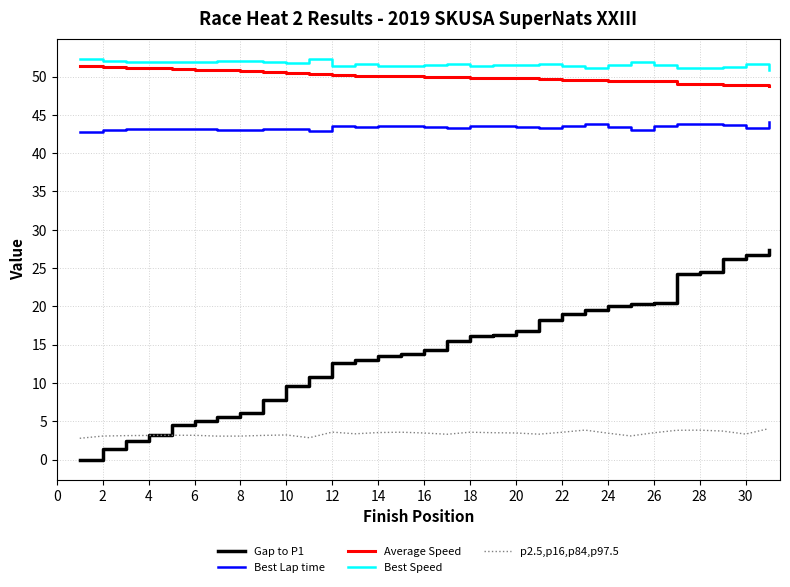

True or false: Best Lap time and p2.5,p16,p84,p97.5 intersect in this chart.

False